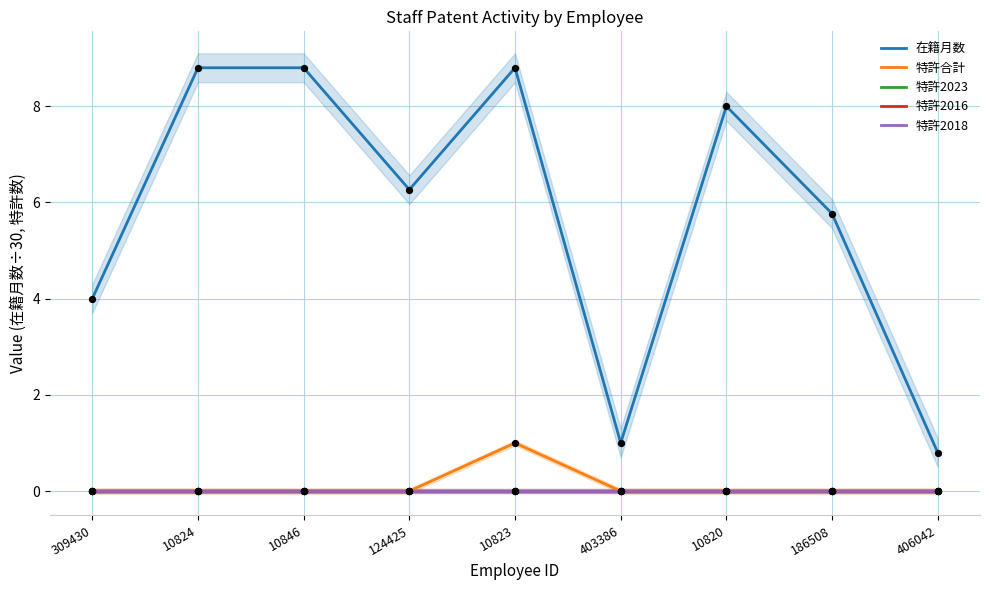

Which series contains the highest Y value?

在籍月数